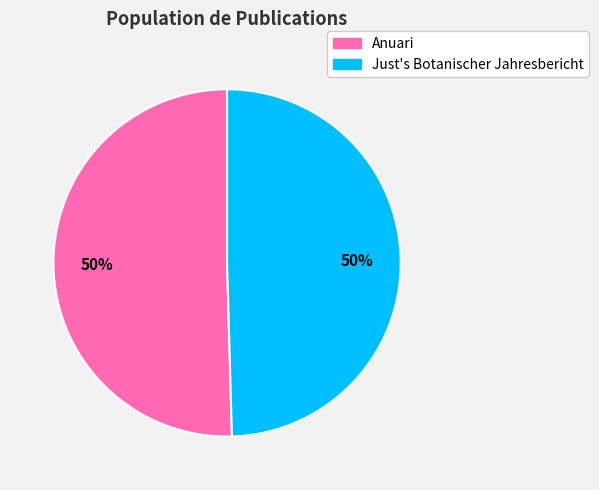

To the nearest percent, what is the average slice percentage?

50%